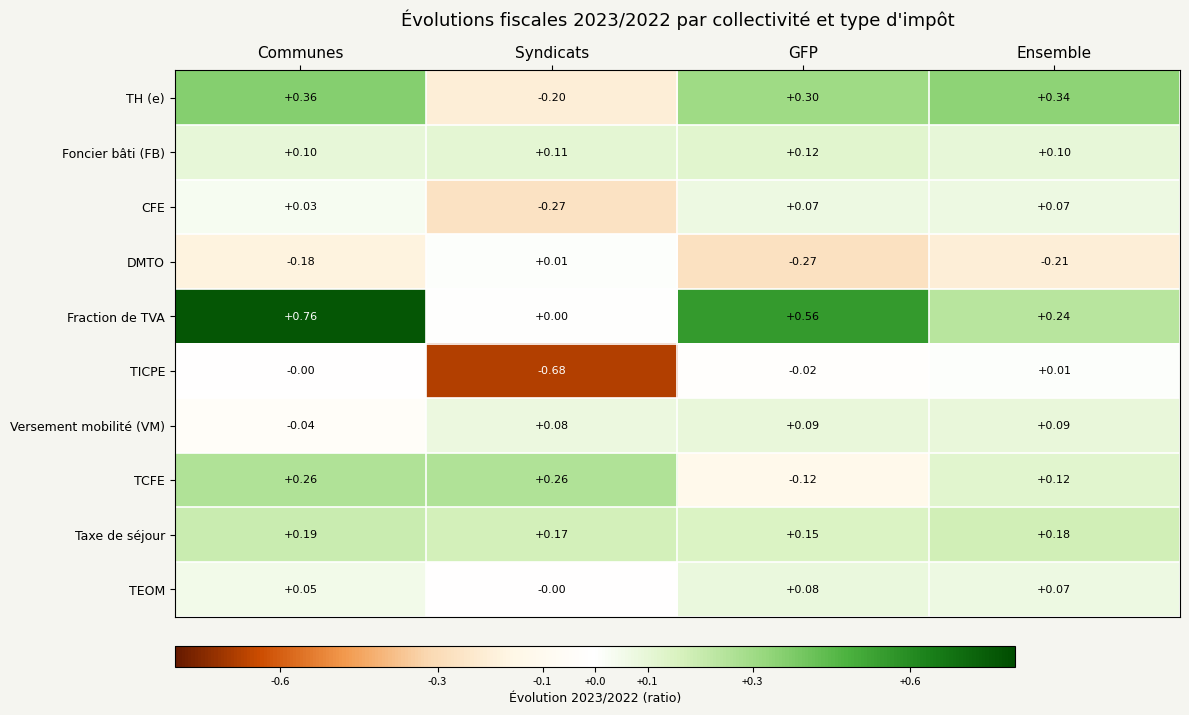

How many series are shown in this chart?

10